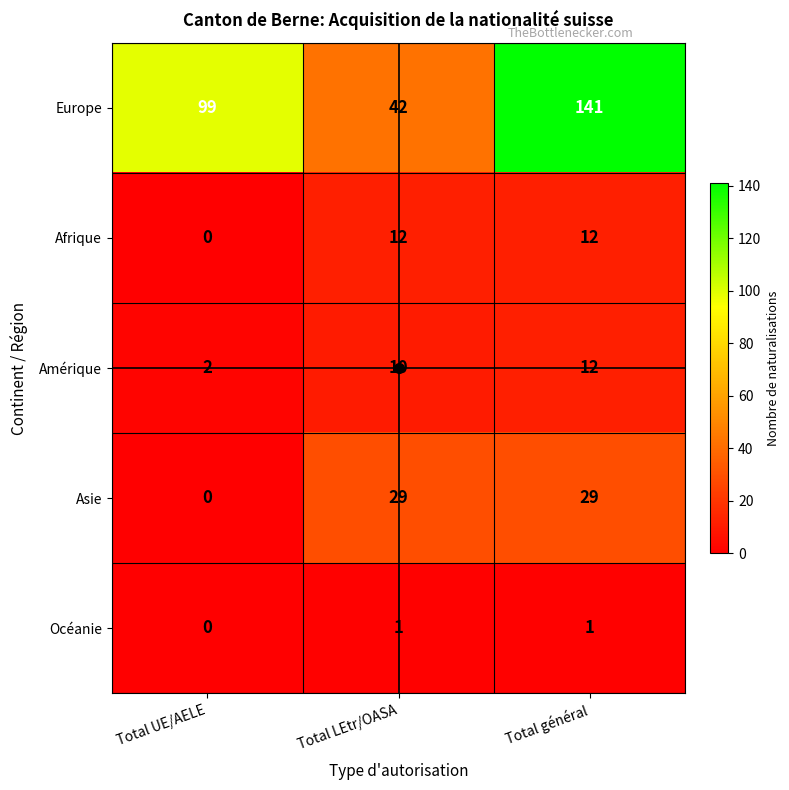

Between Total UE/AELE and Total général, which series saw the biggest shift?

Europe